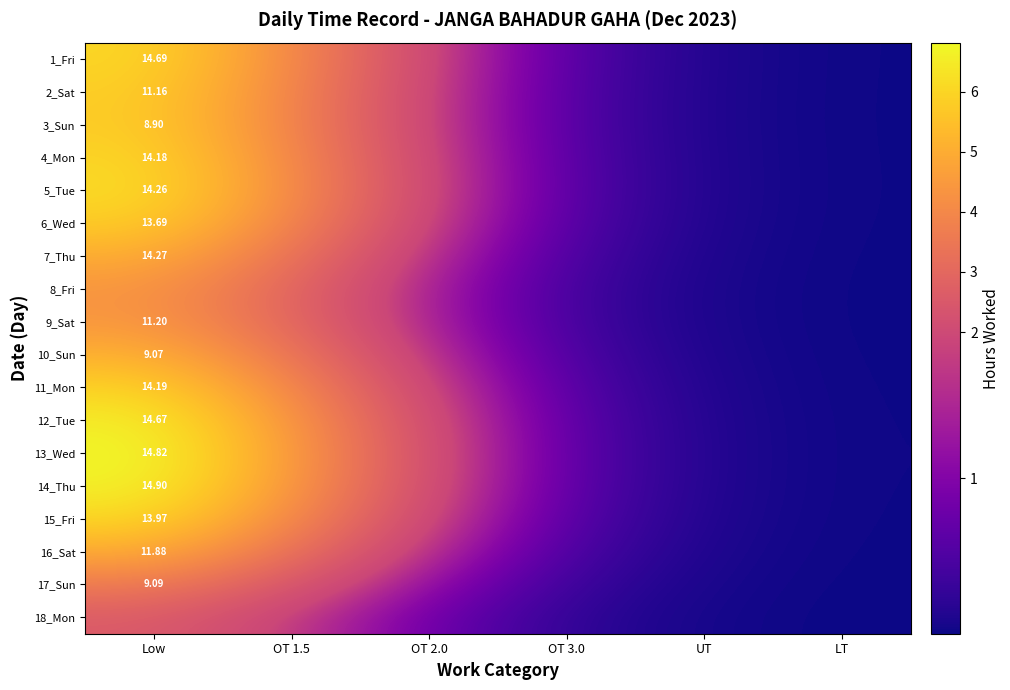

At which category is the sum across all series the highest?

Low